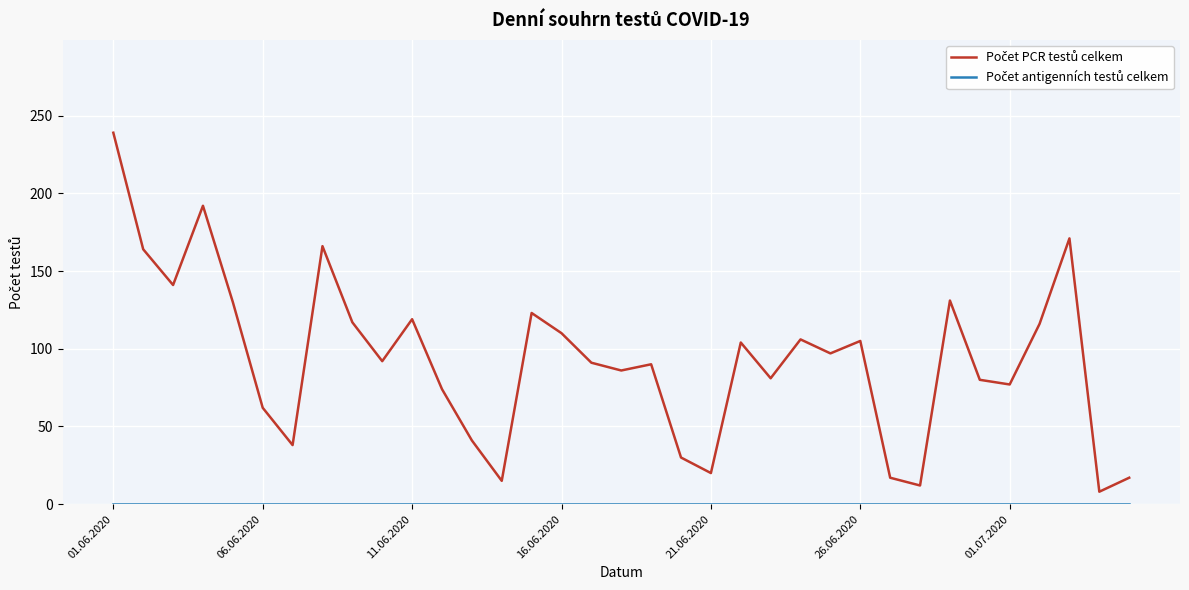

Does the chart have visible grid lines?

Yes